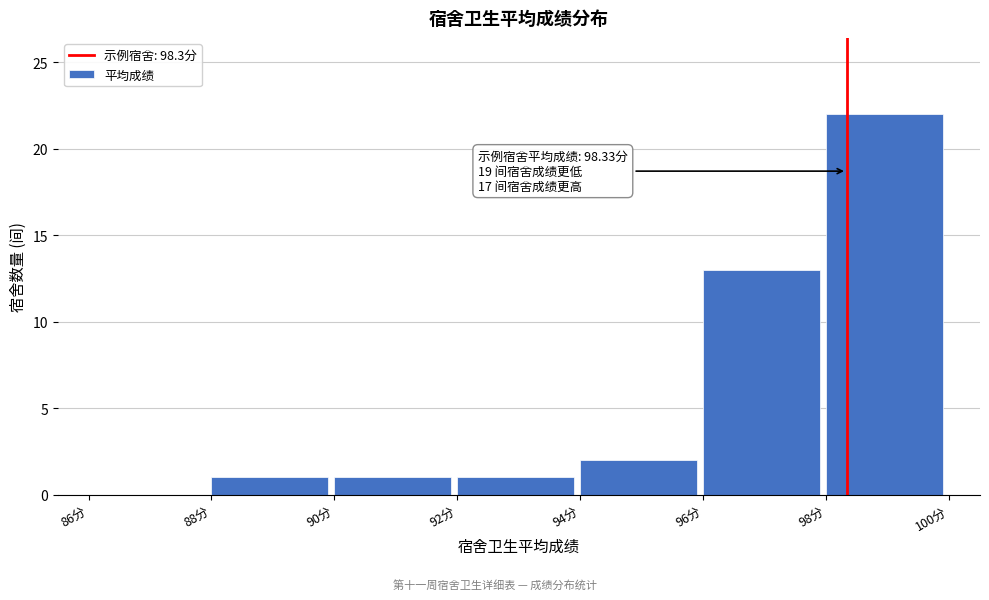

Which range on the x-axis has the tallest bar?

98 to 100